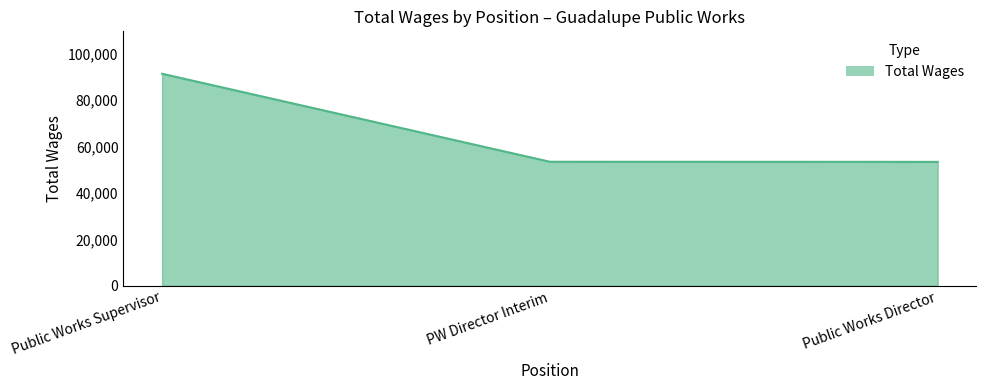

The value at PW Director Interim is 53460. True or false?

True